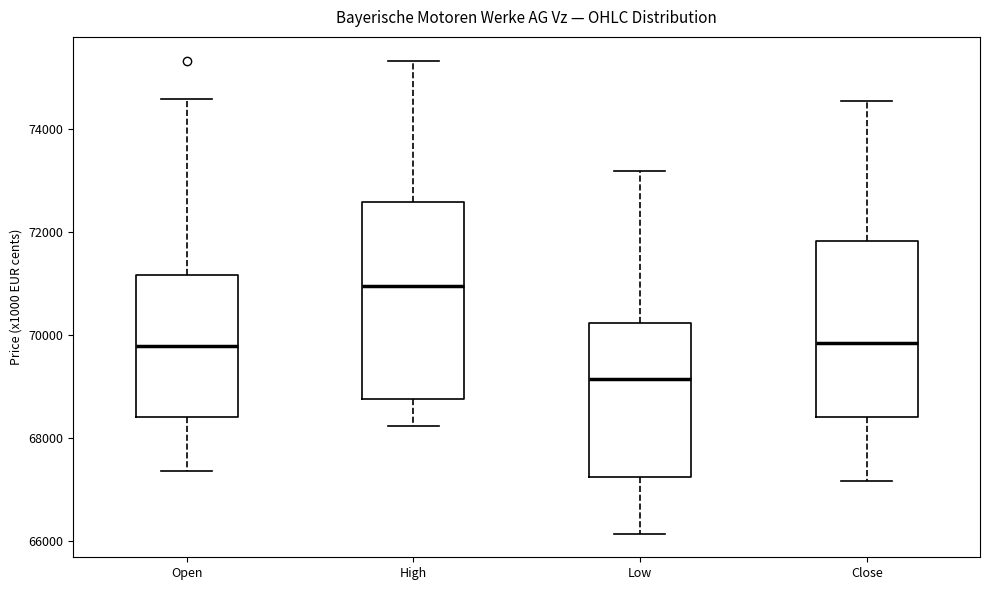

Where does the upper whisker of the box for Close end on the y-axis? The values are not printed on the chart, so give them approximately, as read against the axis.

74600